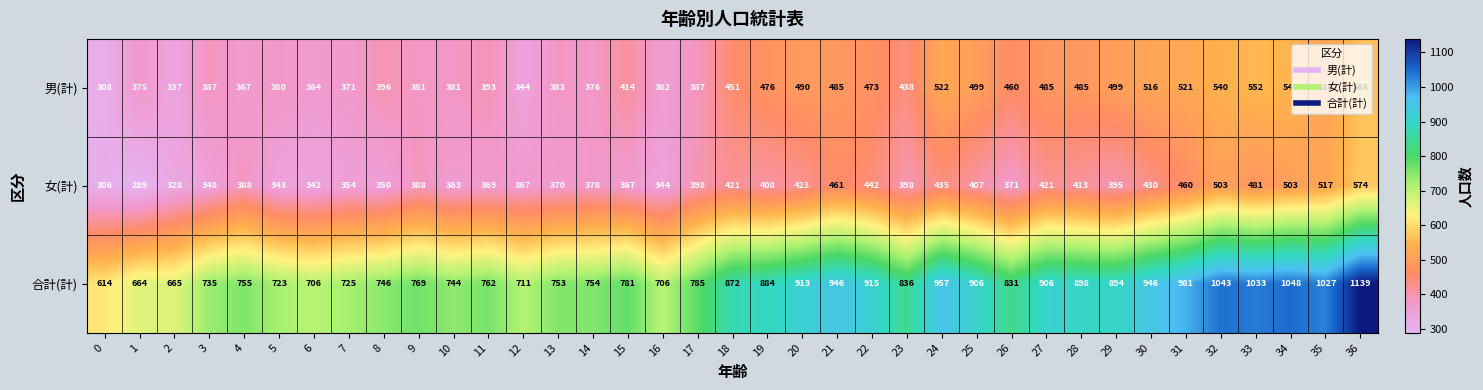

What is the difference between the 男(計) values at 8 and 6?

32